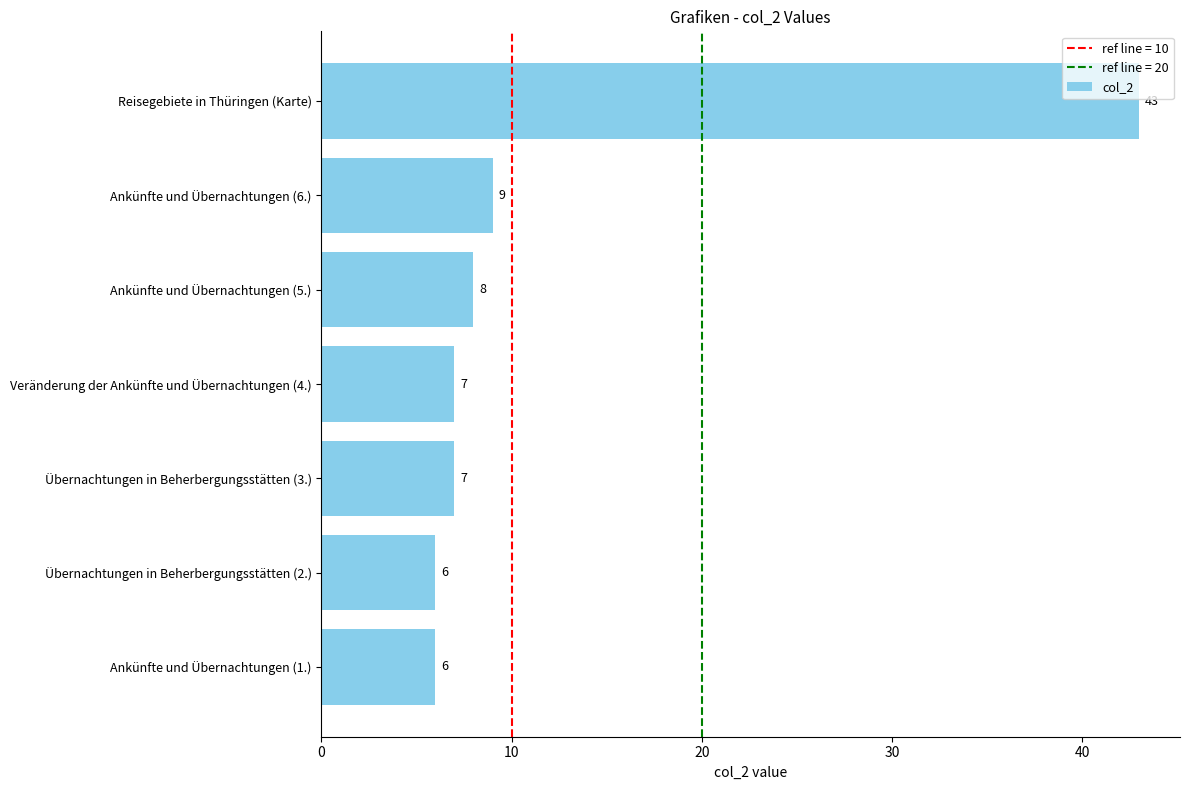

Reading bottom to top, list all the values displayed in this chart.

Ankünfte und Übernachtungen (1.)=6	Übernachtungen in Beherbergungsstätten (2.)=6	Übernachtungen in Beherbergungsstätten (3.)=7	Veränderung der Ankünfte und Übernachtungen (4.)=7	Ankünfte und Übernachtungen (5.)=8	Ankünfte und Übernachtungen (6.)=9	Reisegebiete in Thüringen (Karte)=43